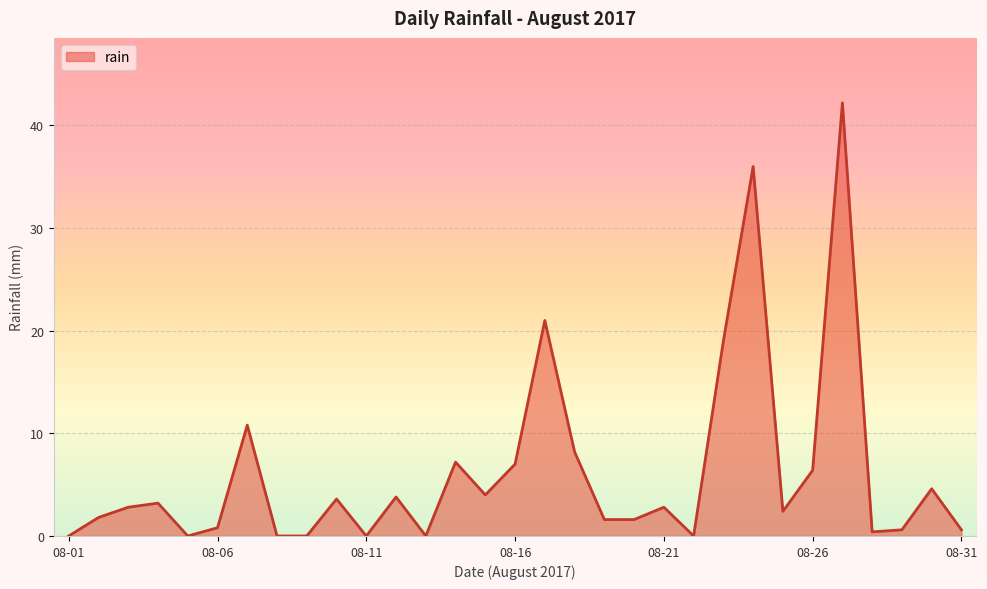

What is the difference between the maximum and minimum values?

42.2